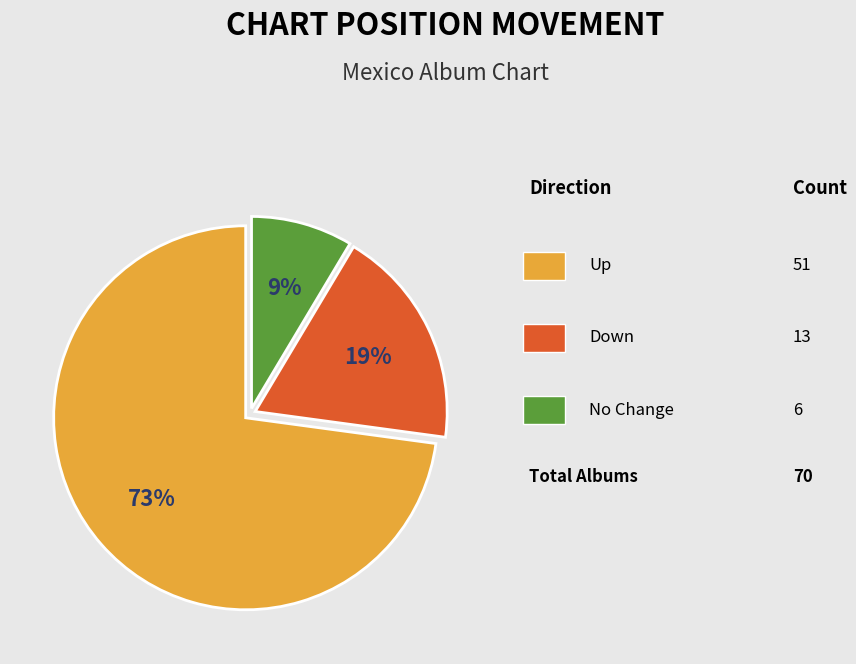

Is there a majority slice in this chart?

Yes